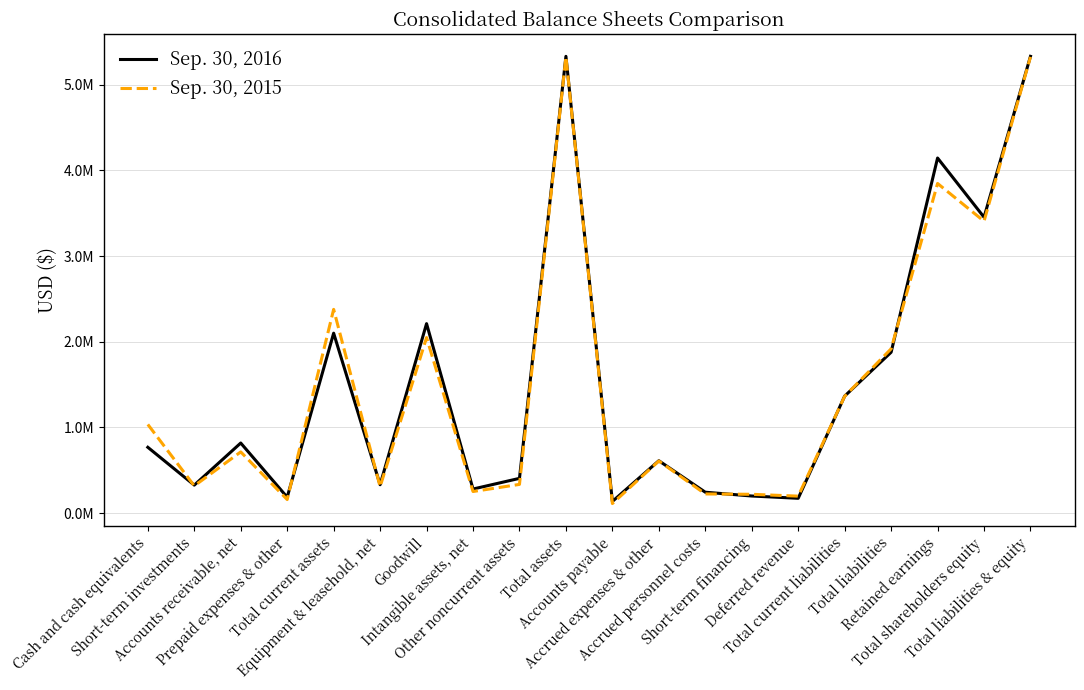

Which series changed the most between Accounts payable and Total liabilities & equity?

Sep. 30, 2015